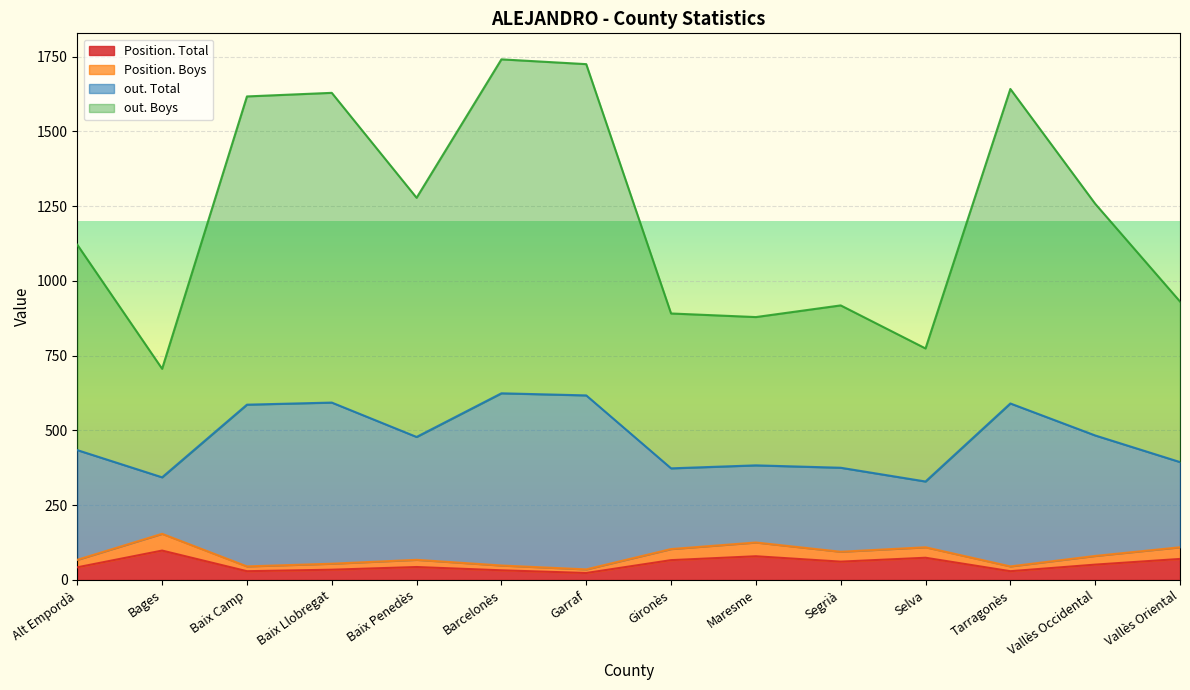

Where is Position. Total nearest to the value 60?

Segrià